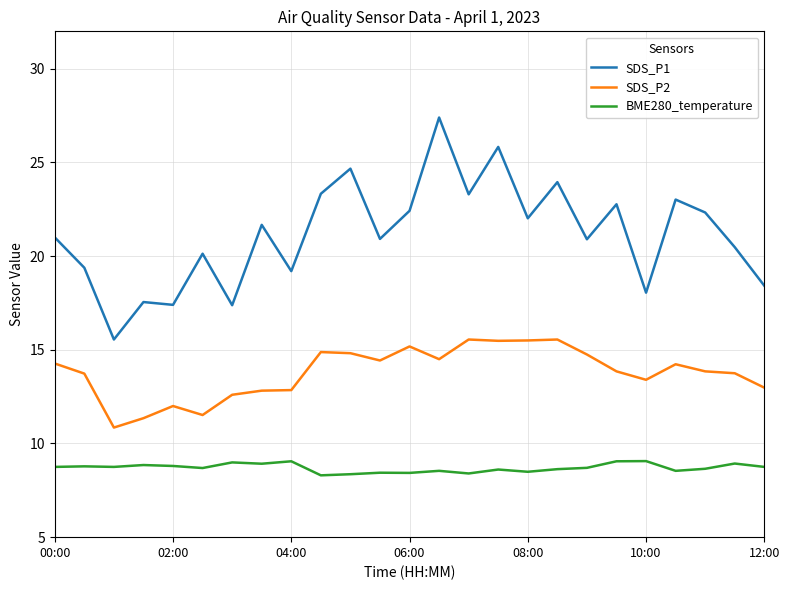

Rank the series by their average value, from lowest to highest.

BME280_temperature, SDS_P2, SDS_P1